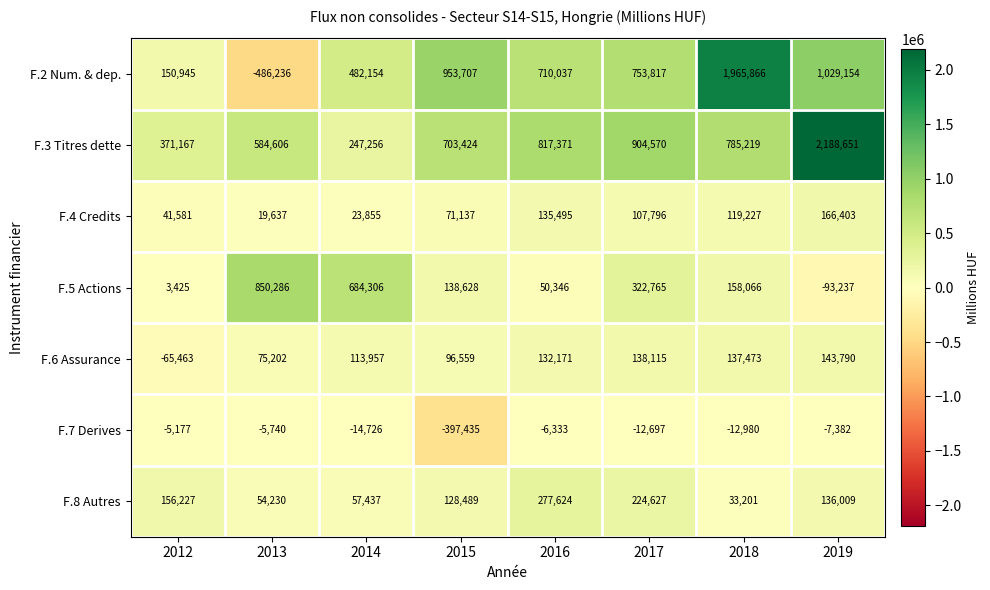

The value of F.3 Titres dette at 2017 is 614457. True or false?

False